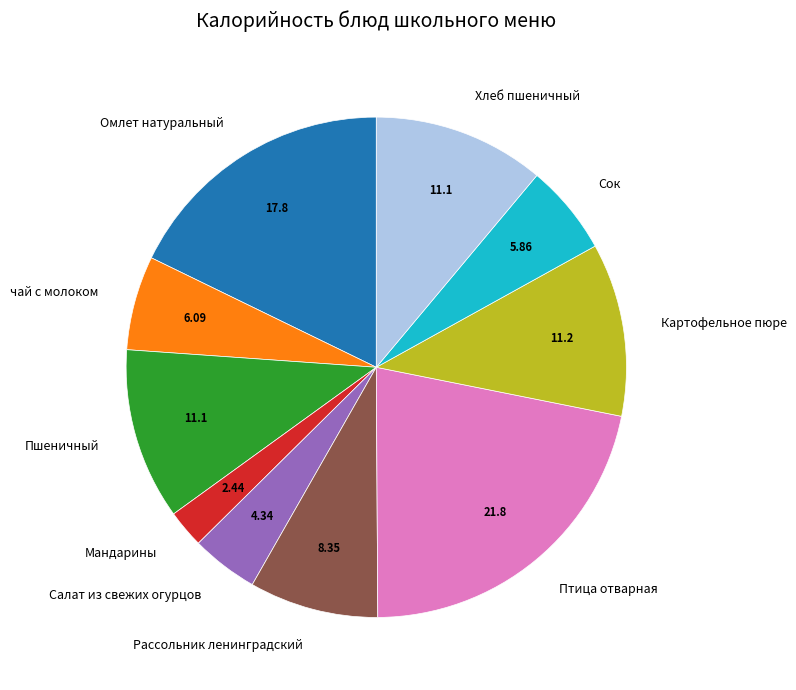

Approximately how many times larger is the value at Салат из свежих огурцов compared to Картофельное пюре?

0.4